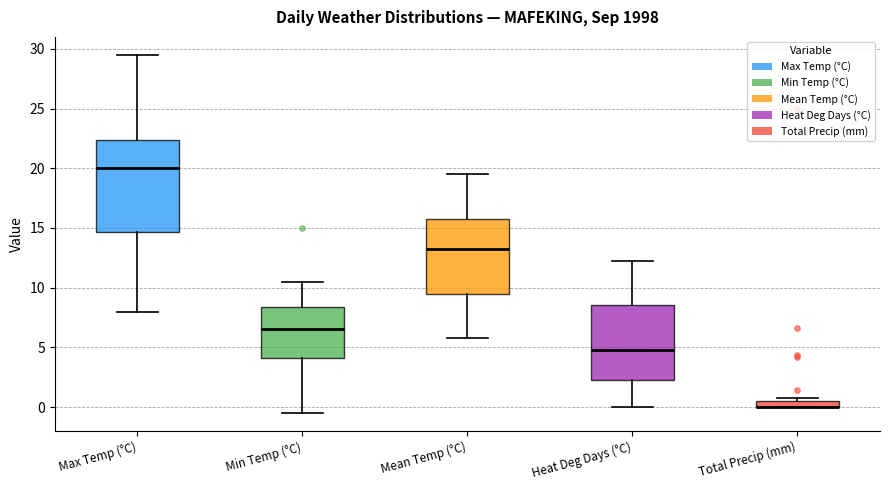

Which box is the tallest, from its lower edge to its upper edge?

Max Temp (°C)